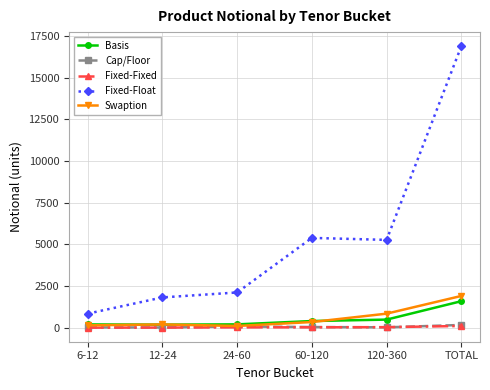

At how many categories does at least one series exceed 1370?

5